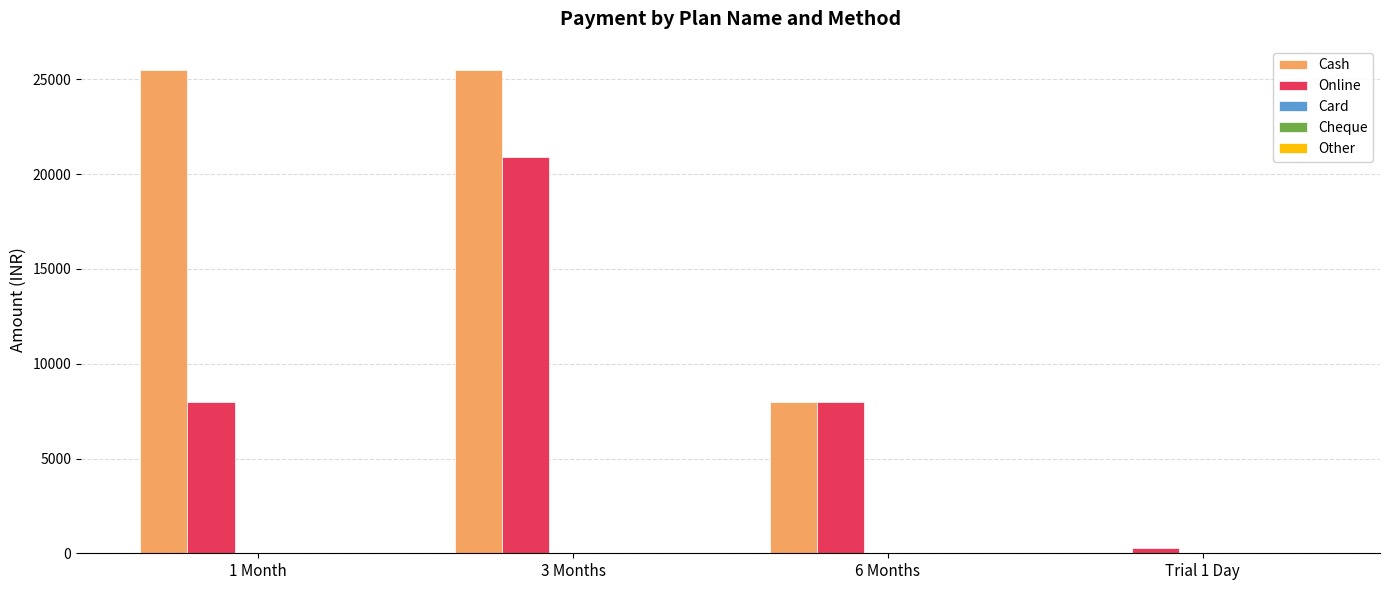

Which series changed the most between 3 Months and Trial 1 Day?

Cash